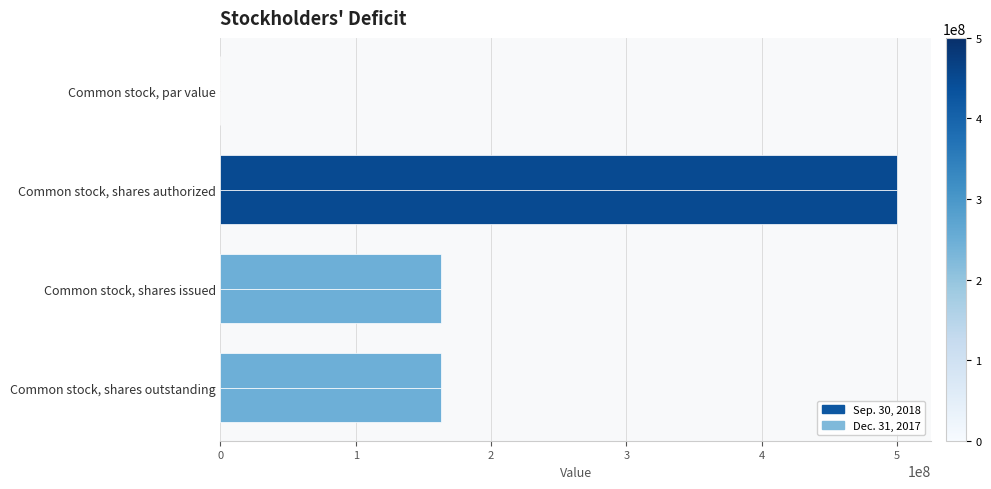

Reading right to left, extract all data points from this chart.

Sep. 30, 2018: 163329385.0	163329385.0	500000000.0	0.0
Dec. 31, 2017: 163329385.0	163329385.0	500000000.0	0.0